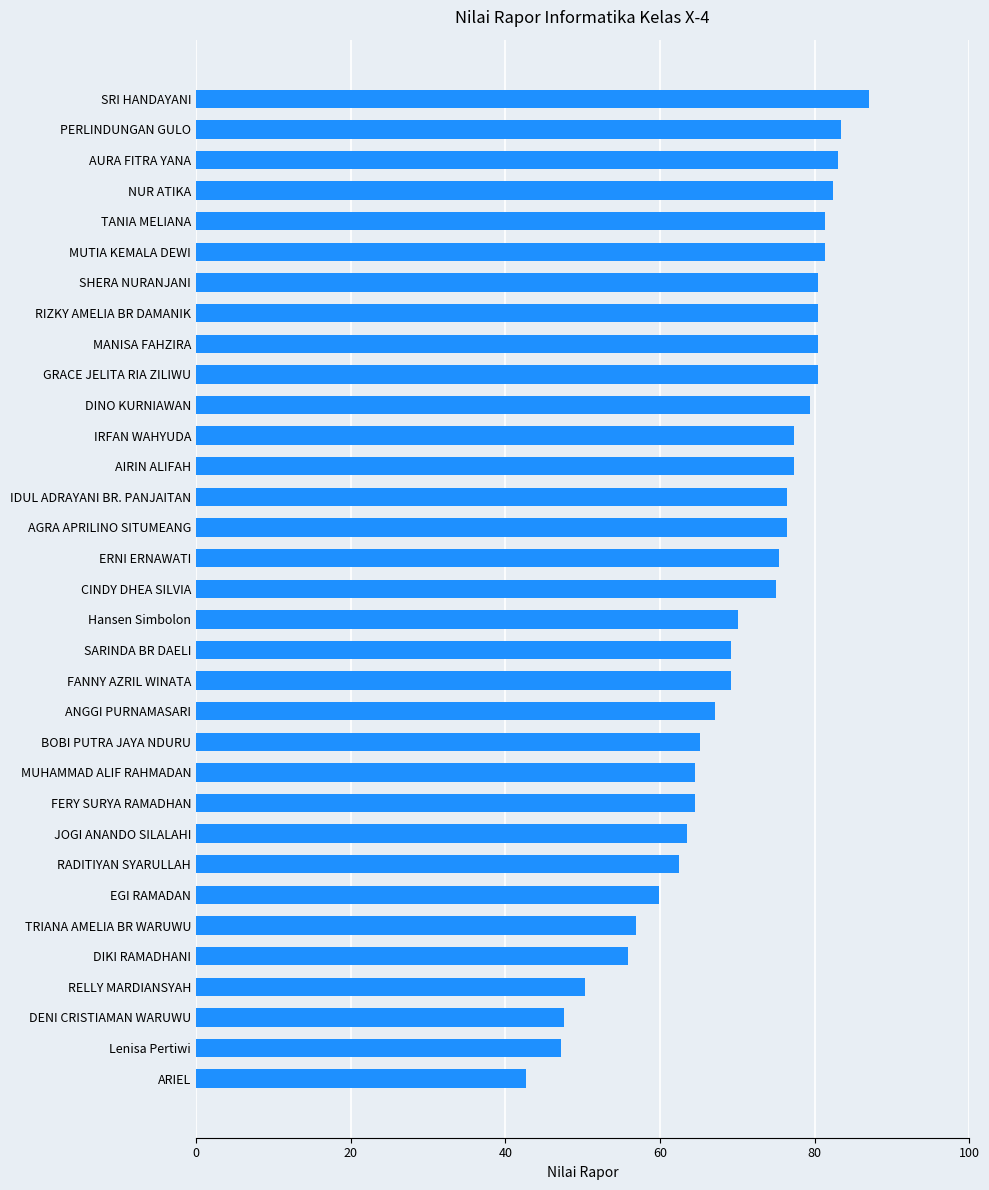

True or false: the data shows 35.4 at DIKI RAMADHANI.

False